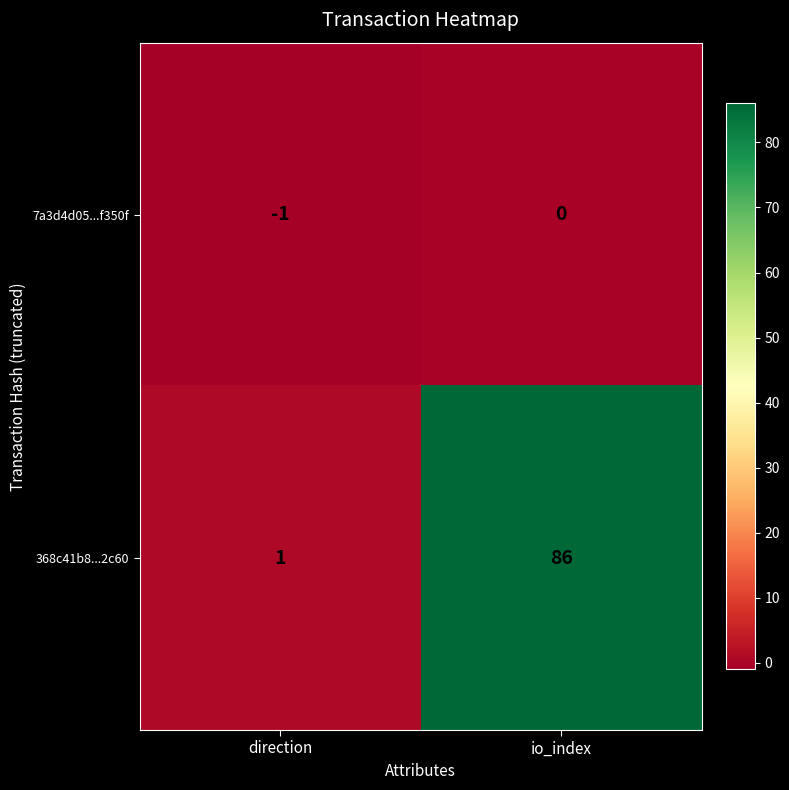

How many data points does each series have?

2